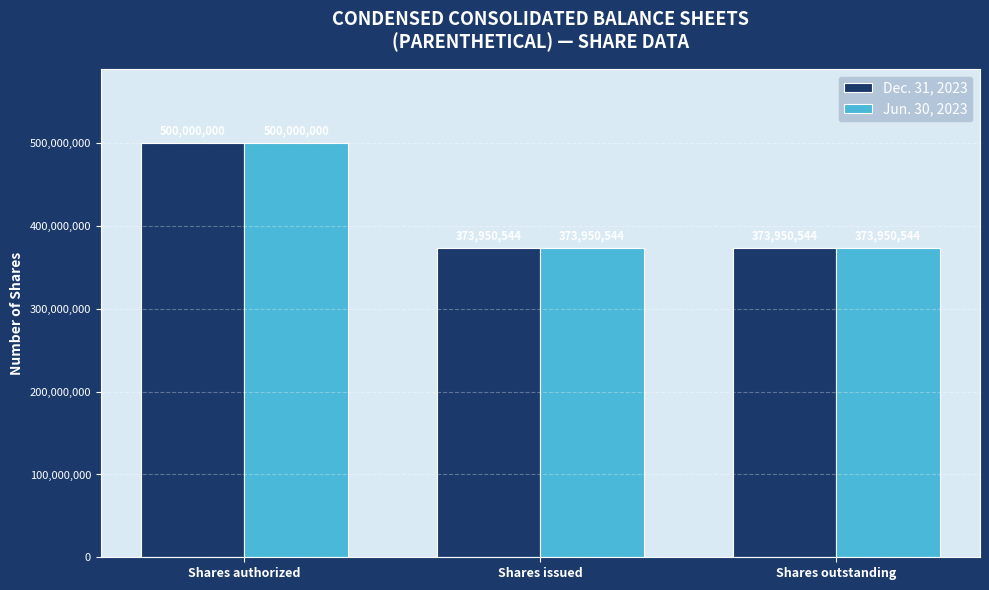

What is the label of the 1st bar from the right?

Shares outstanding